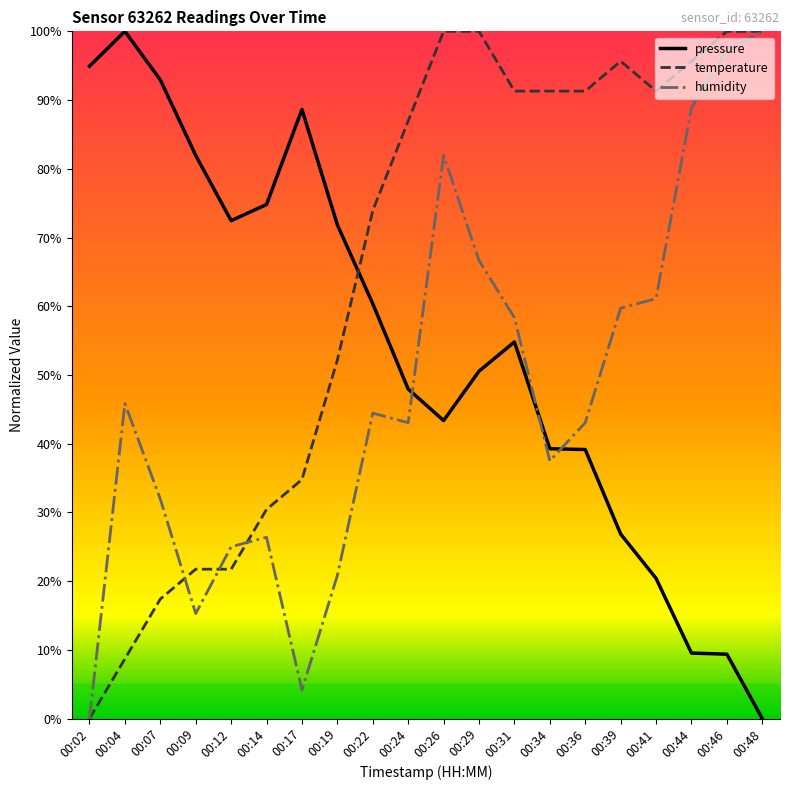

Is this an area chart (filled region under the line)?

No